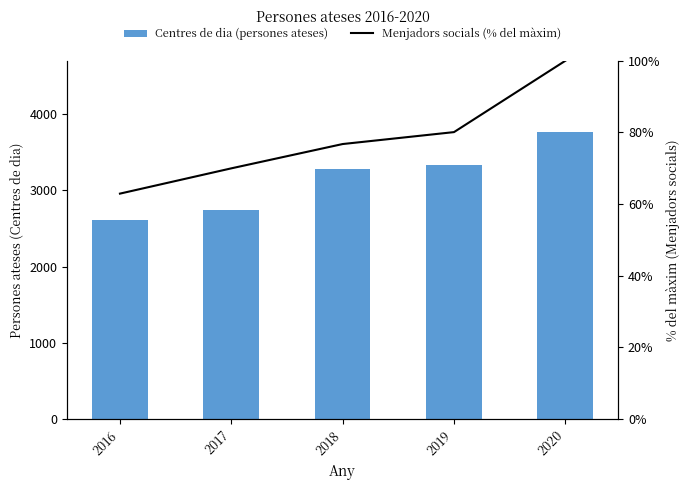

What is the lowest value of the Menjadors socials (% del màxim) series?

62.9